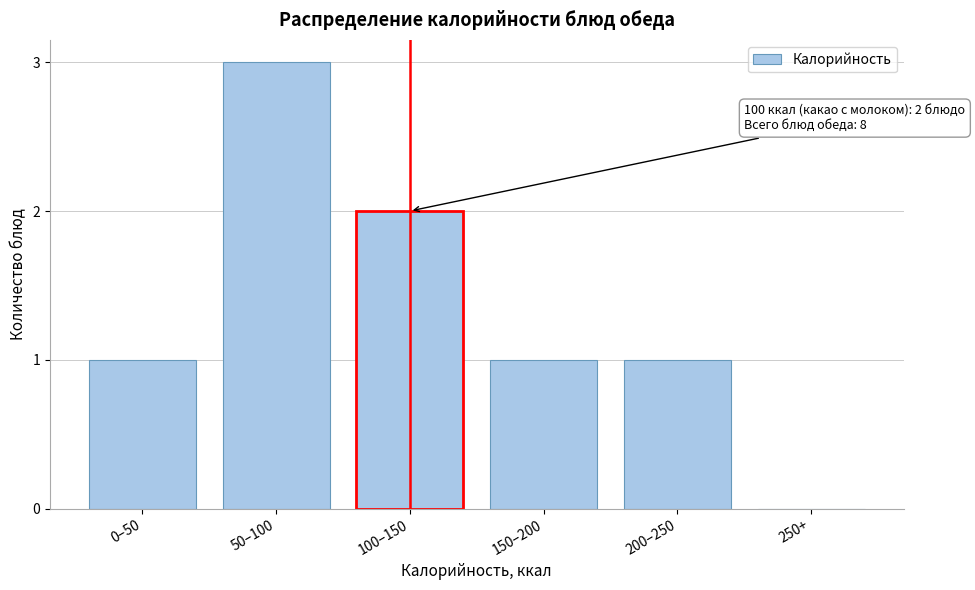

Reading right to left, extract all data points from this chart.

250+=0	200–250=1	150–200=1	100–150=2	50–100=3	0–50=1